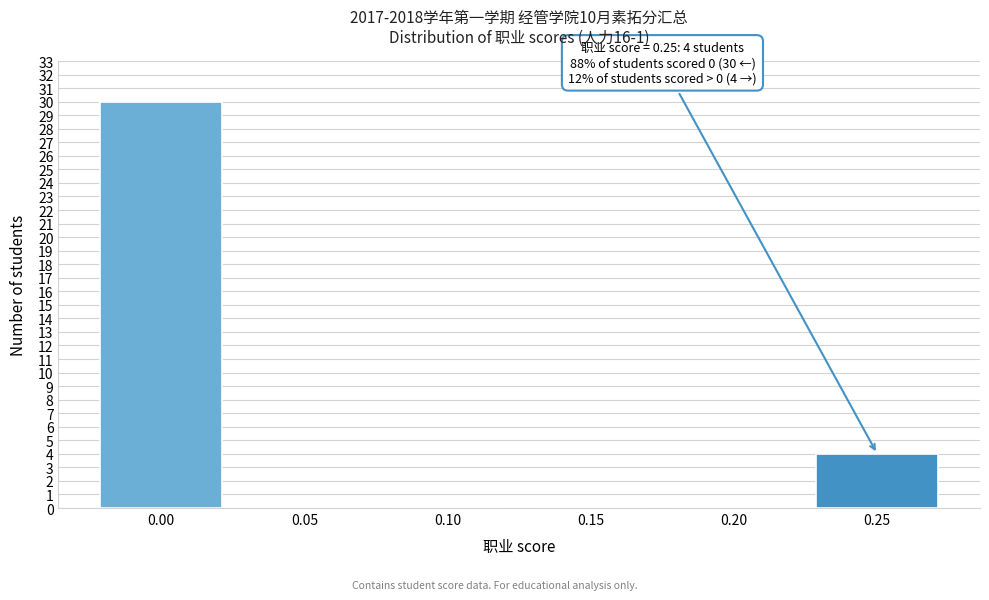

Reading left to right, extract all data points from this chart.

0.00=30	0.05=0	0.10=0	0.15=0	0.20=0	0.25=4